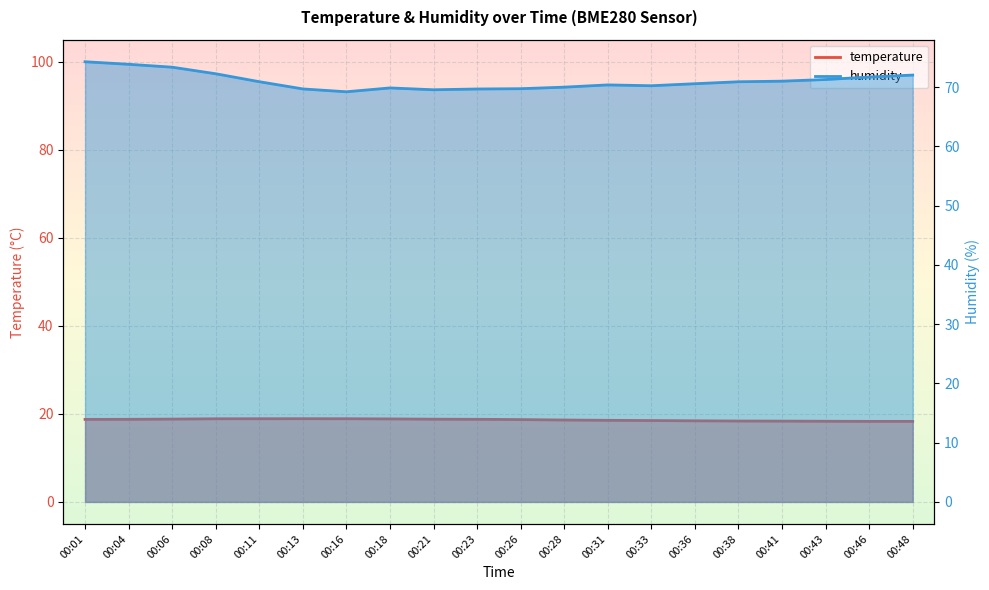

True or false: temperature has a value of 18.8 at 00:01.

True